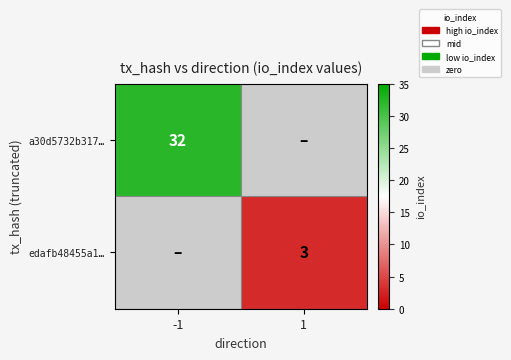

At -1, list the series in order from largest to smallest.

a30d5732b317…, edafb48455a1…